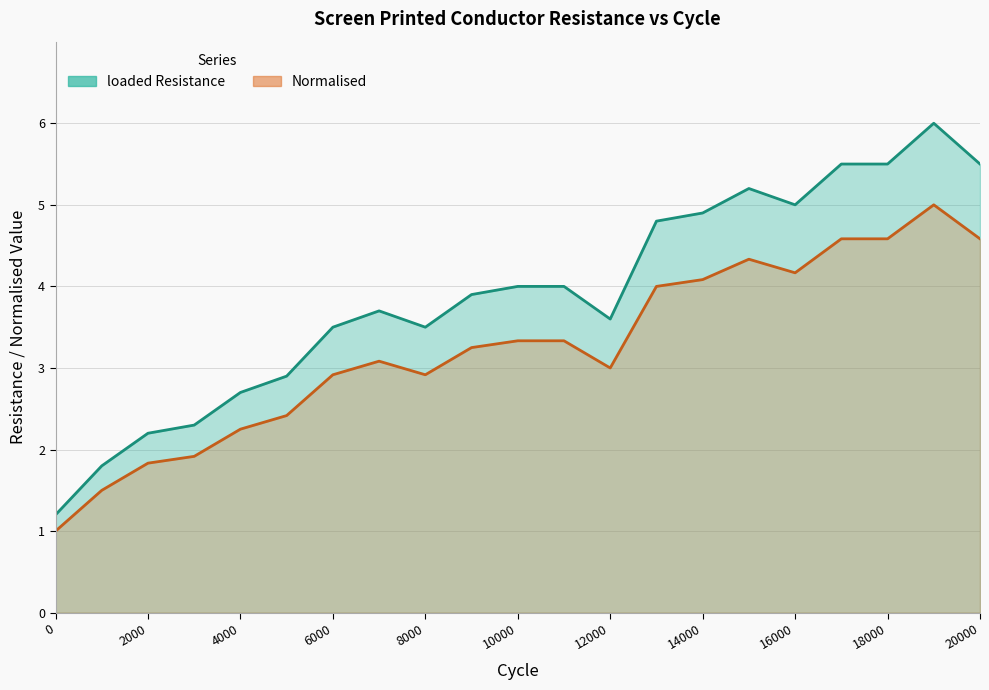

How many lines are shown in the chart?

2